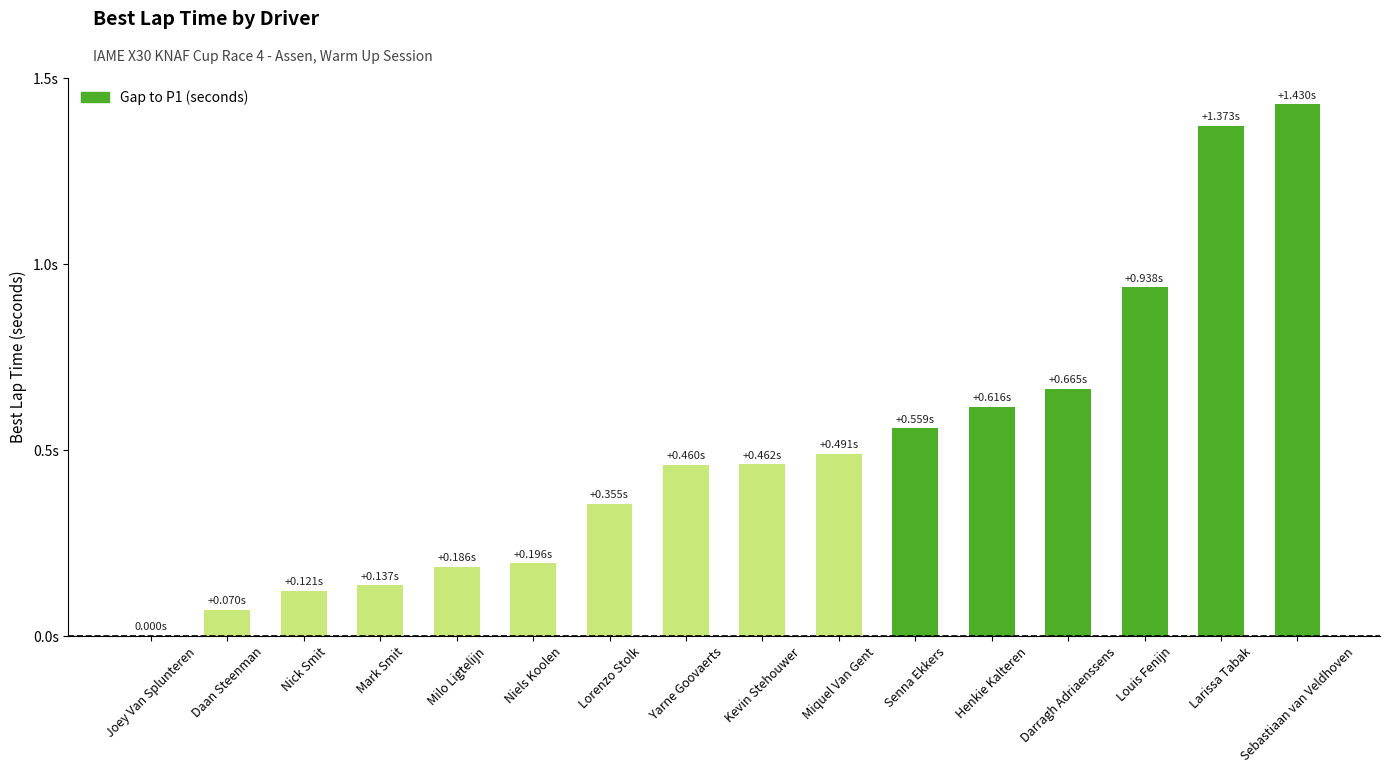

What is the difference between the maximum and minimum values?

1.4